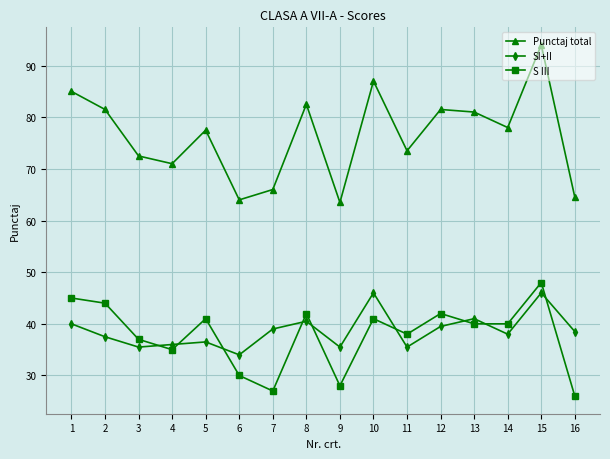

Reading left to right, list all the values displayed in this chart.

Punctaj total: 85.0	81.5	72.5	71.0	77.5	64.0	66.0	82.5	63.5	87.0	73.5	81.5	81.0	78.0	94.0	64.5
SI+II: 40.0	37.5	35.5	36.0	36.5	34.0	39.0	40.5	35.5	46.0	35.5	39.5	41.0	38.0	46.0	38.5
S III: 45.0	44.0	37.0	35.0	41.0	30.0	27.0	42.0	28.0	41.0	38.0	42.0	40.0	40.0	48.0	26.0